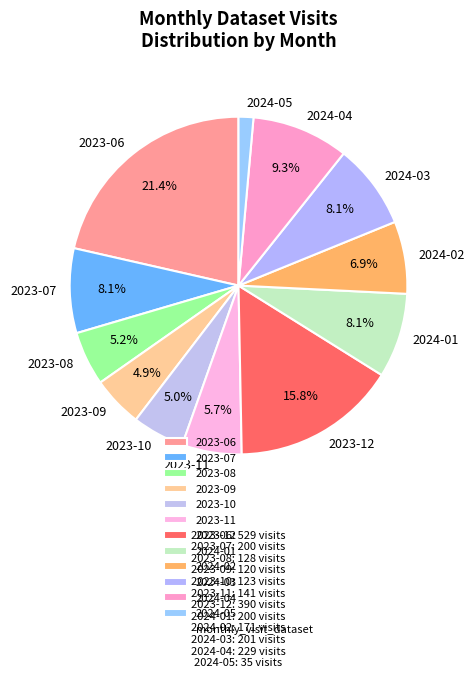

To the nearest percent, what portion does 2023-07 represent?

8%